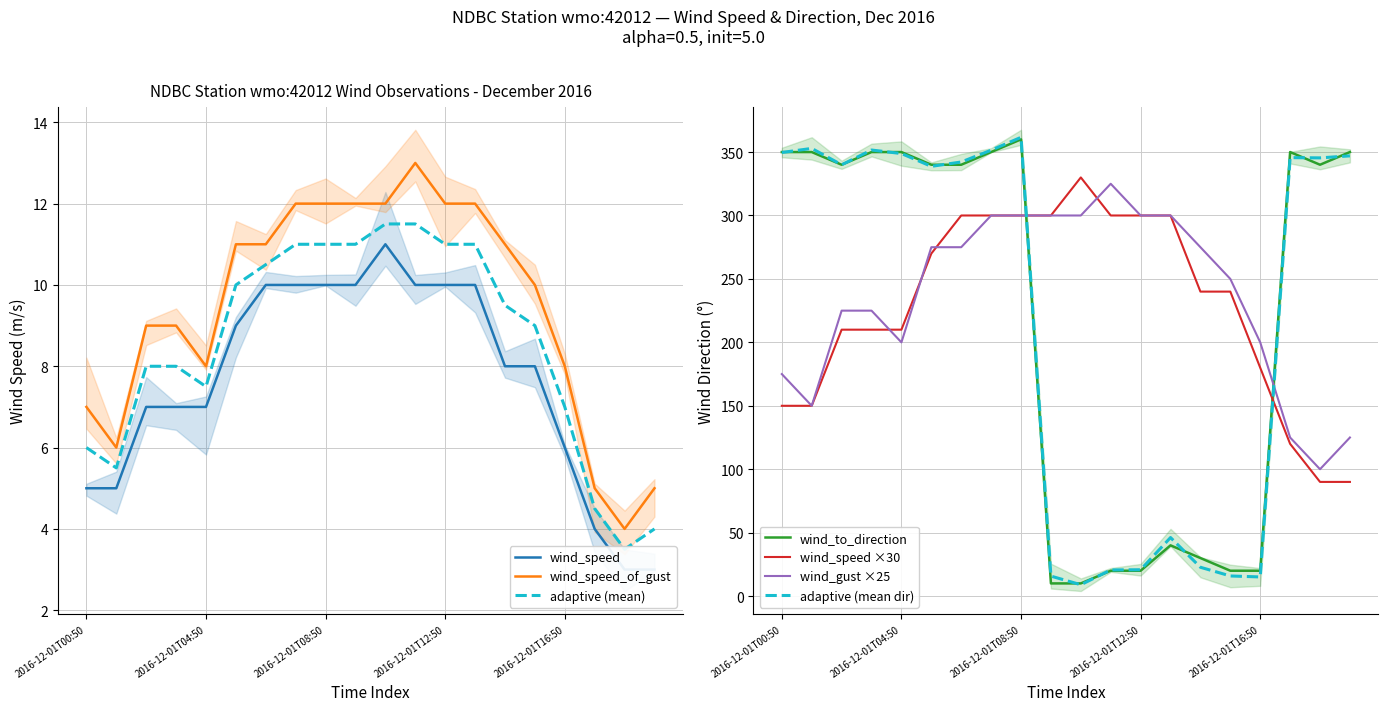

What is the highest value of the wind_speed_of_gust series?

13